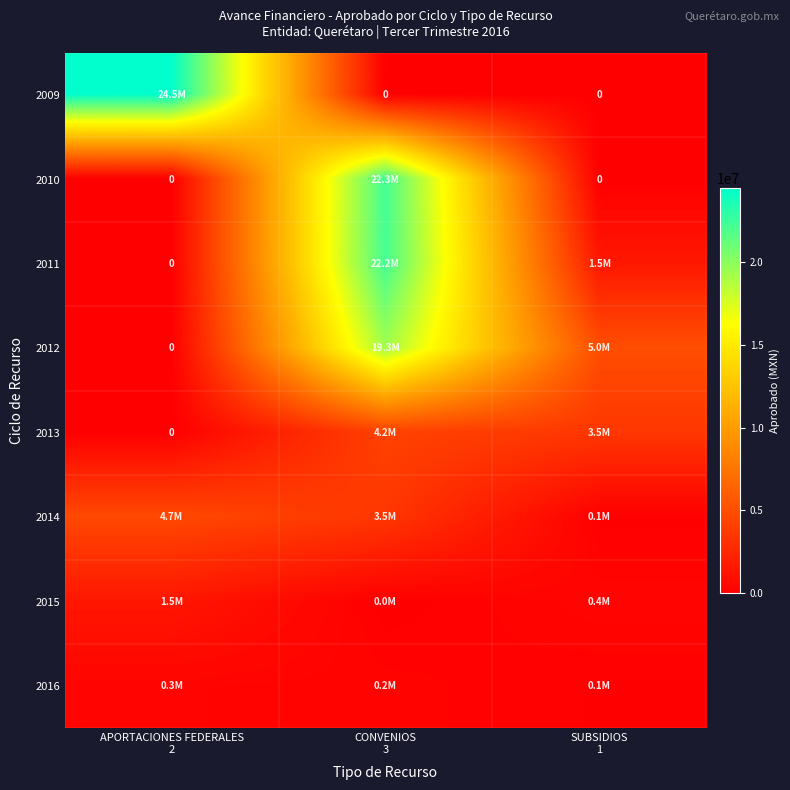

How many data points in 2015 are above 363338?

2